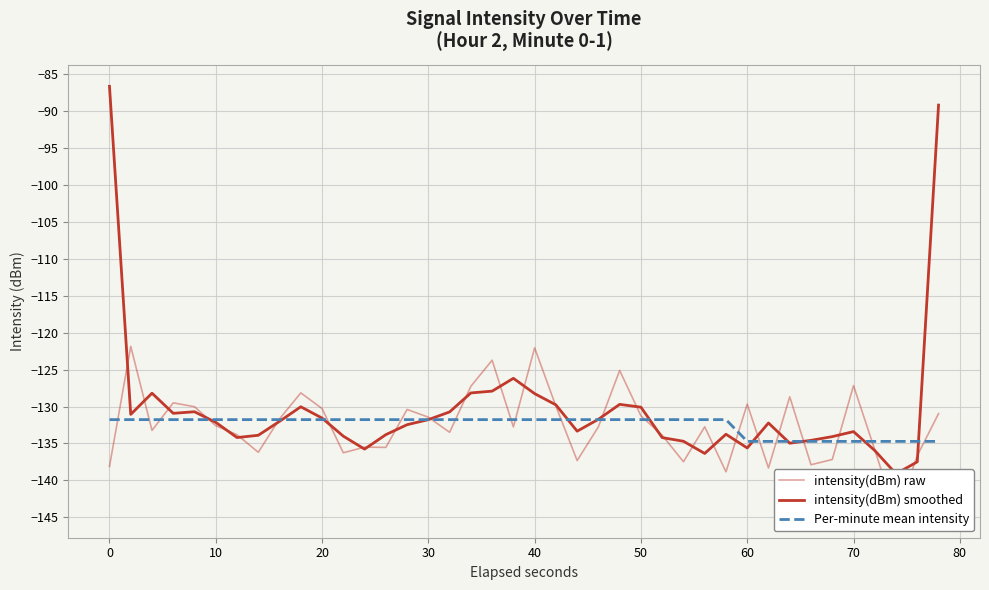

How many values in the intensity(dBm) raw series are below -132?

22